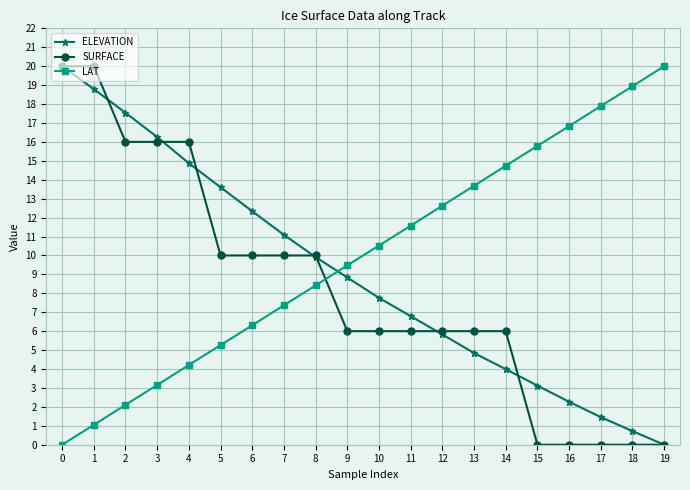

List the series in order of their overall mean, lowest first.

SURFACE, ELEVATION, LAT